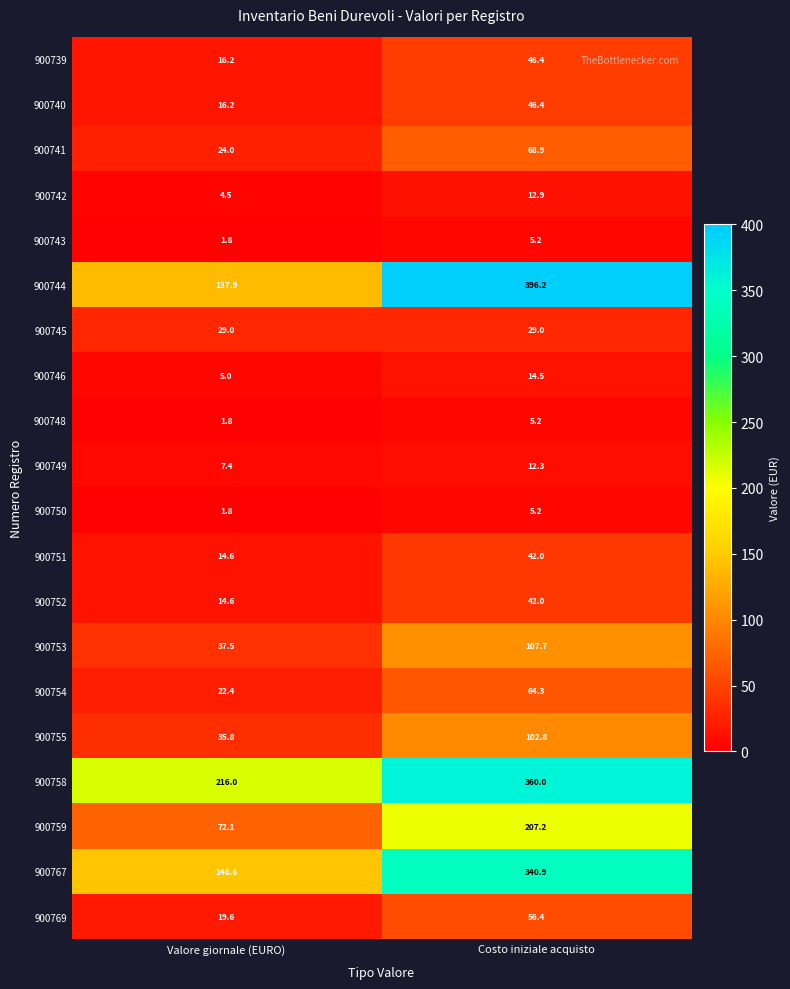

What is the difference between the 900743 values at Valore giornale (EURO) and Costo iniziale acquisto?

3.4